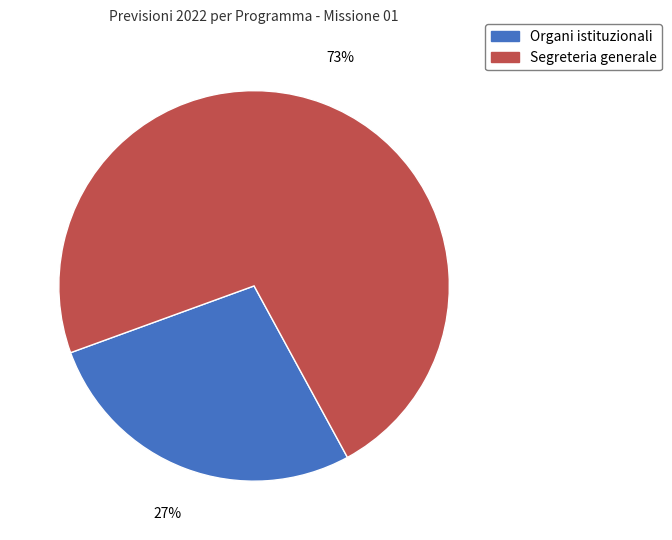

To the nearest percent, what portion does Segreteria generale represent?

73%